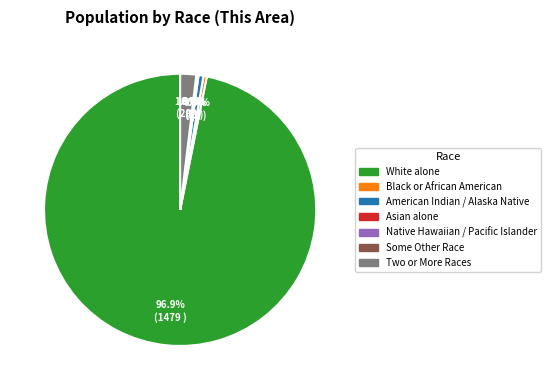

To the nearest percent, what is the difference between the Native Hawaiian and Other Pacific and American Indian and Alaska Native slice percentages?

1%